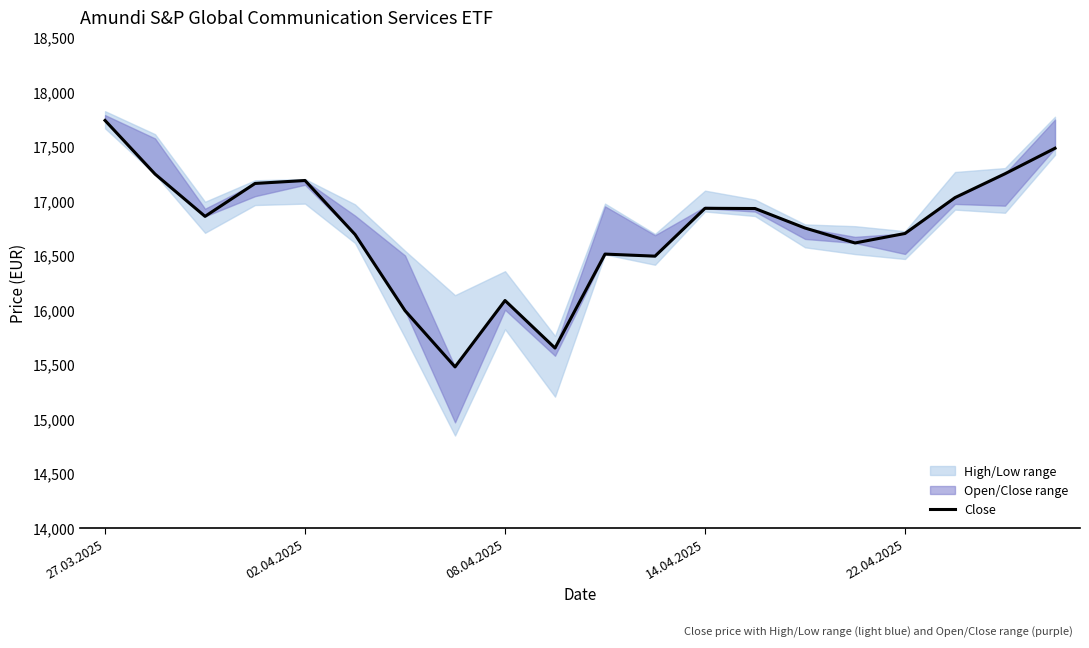

What position from the left is 14.04.2025?

13